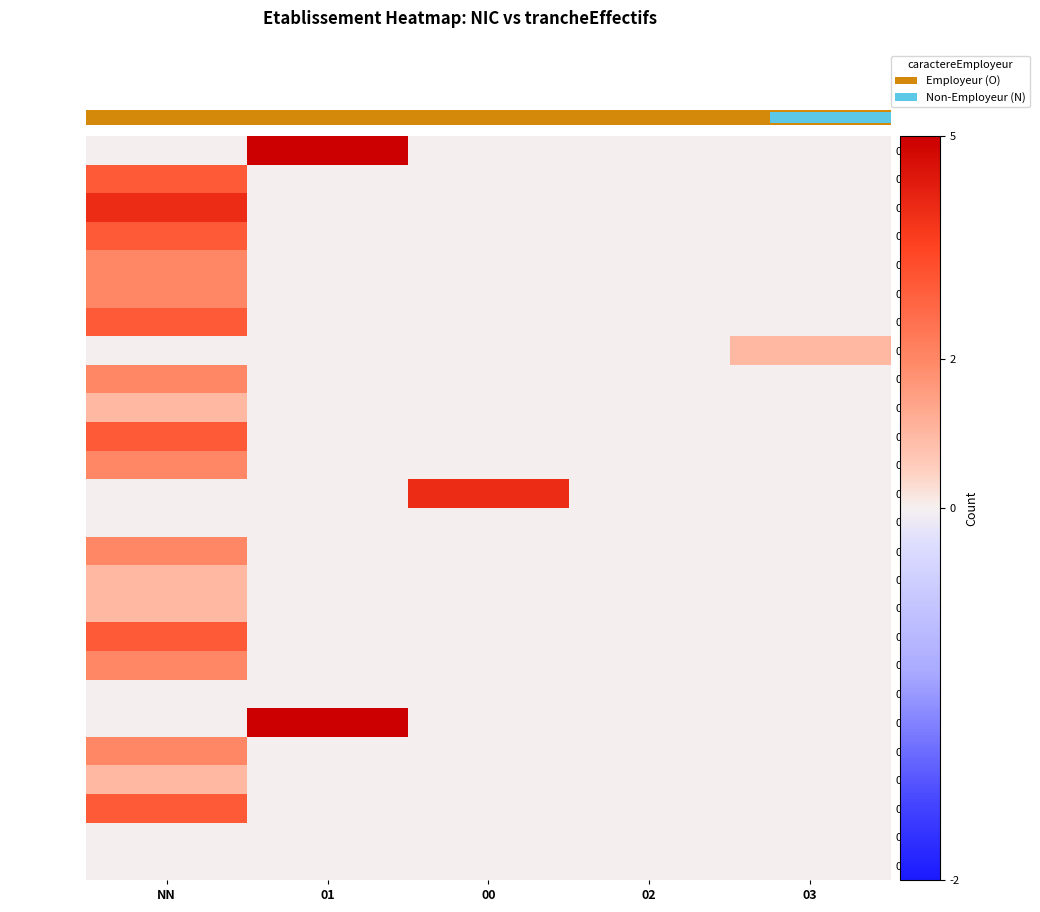

At NN, list the series in order from smallest to largest.

00011, 00017, 00022, 00030, 00042, 00011(2), 00036, 00022(2), 00018, 00025, 00012, 00023, 00052, 00015, 00014, 00016, 00029(2), 00019, 00016(2), 00029, 00045, 00013, 00027, 00010, 00045(2), 00037